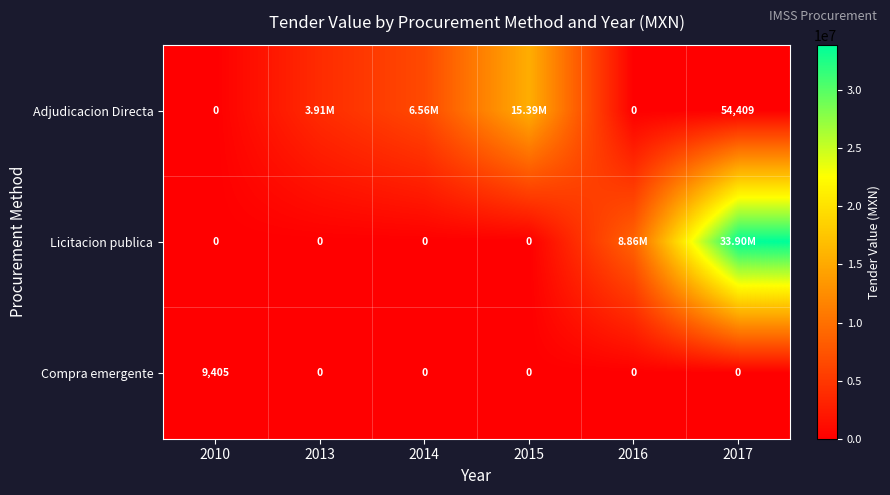

What is the sum of the Licitacion publica values at 2010 and 2016?

8856000.0